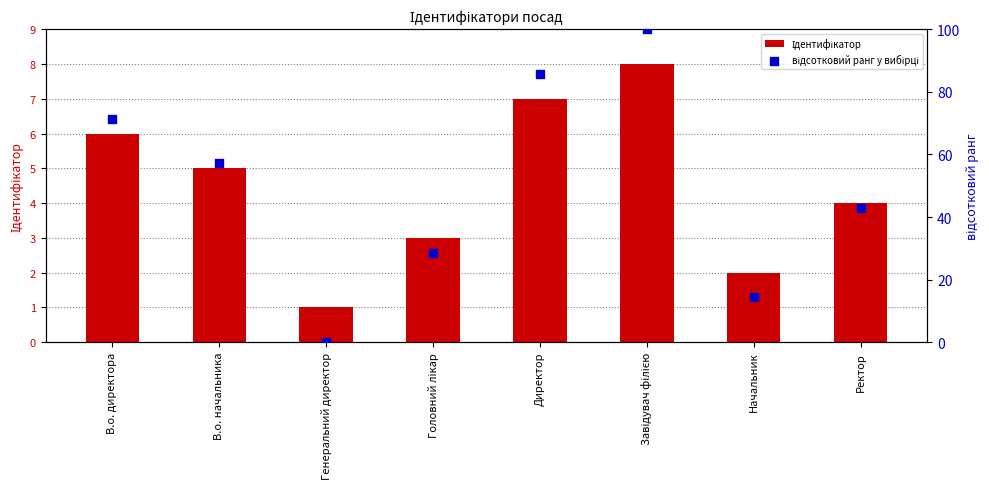

Which series has the widest spread of Y values?

відсотковий ранг у вибірці